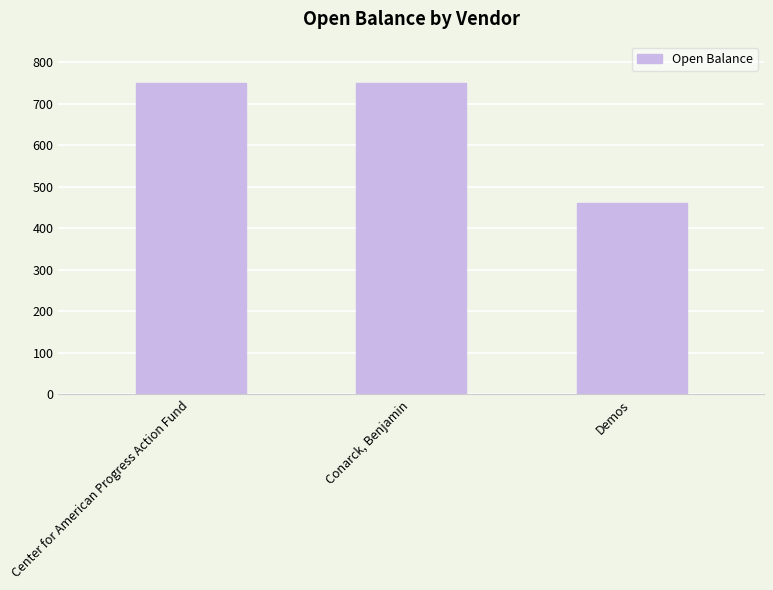

What is the smallest value displayed?

461.4